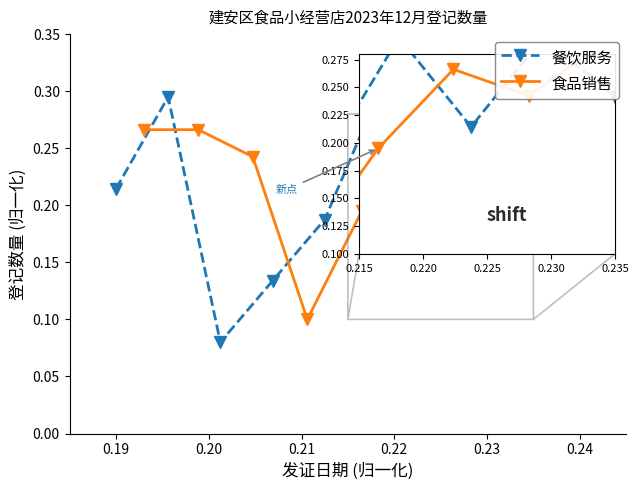

Where is the first local minimum for 食品销售?

0.21